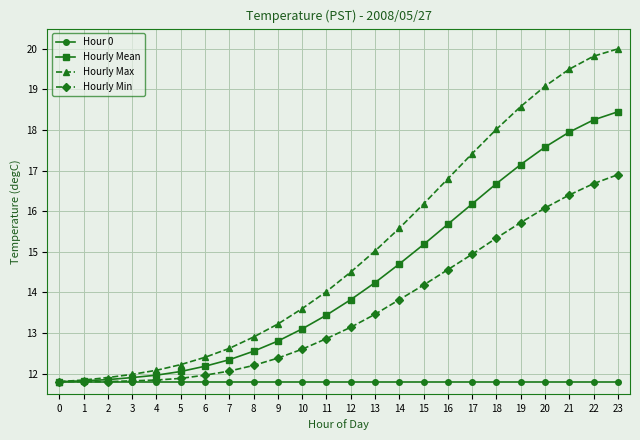

Which series changed the most between 12 and 17?

Hourly Max